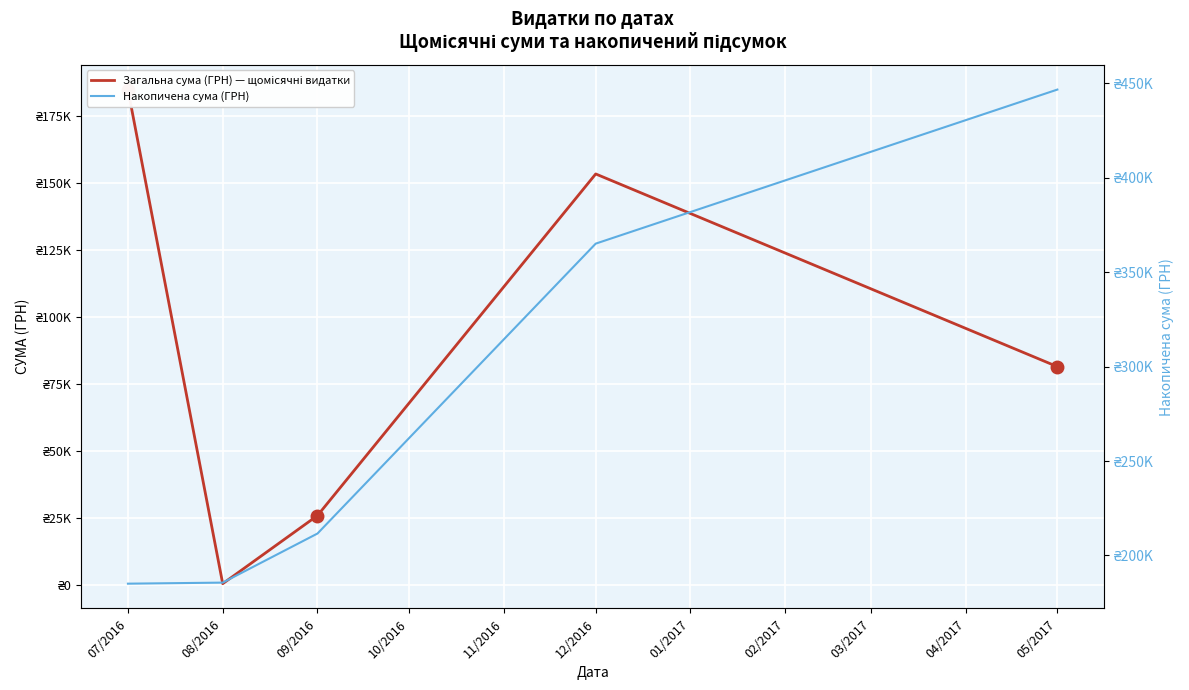

True or false: Загальна сума (ГРН) — щомісячні видатки and Накопичена сума (ГРН) intersect in this chart.

False